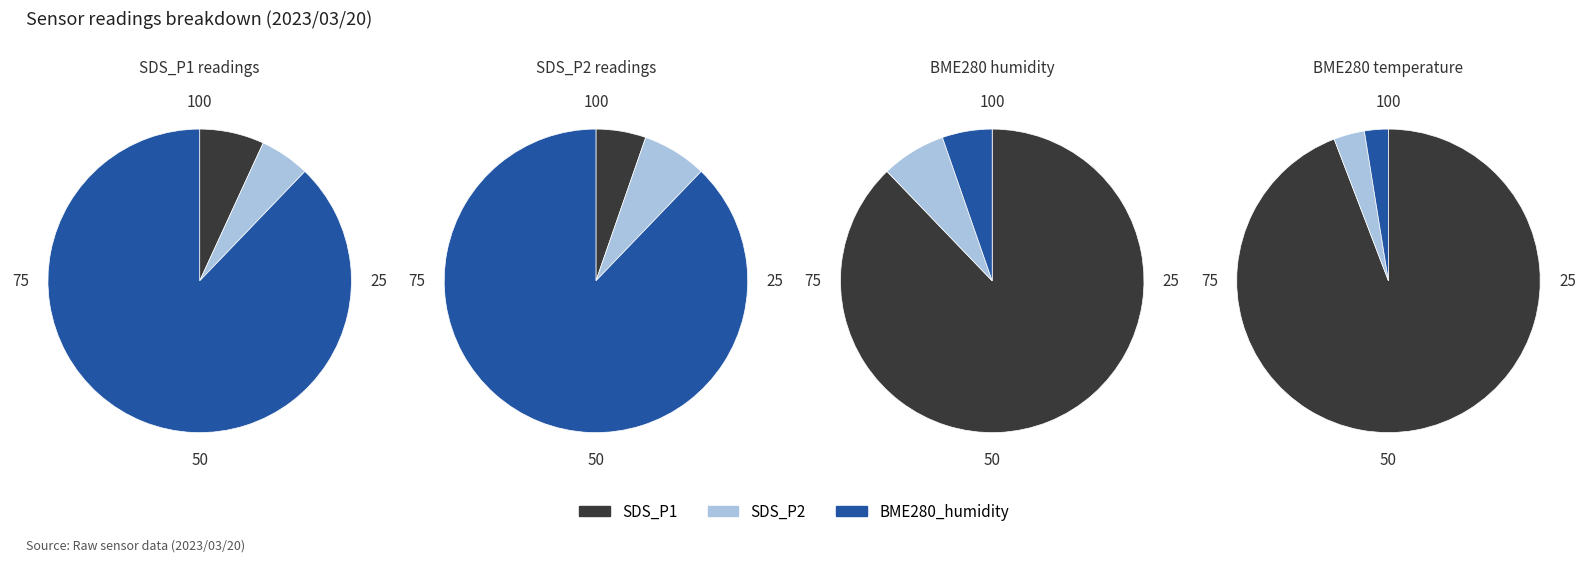

At 26, list the series in order from largest to smallest.

BME280_humidity, BME280_temperature, SDS_P1, SDS_P2